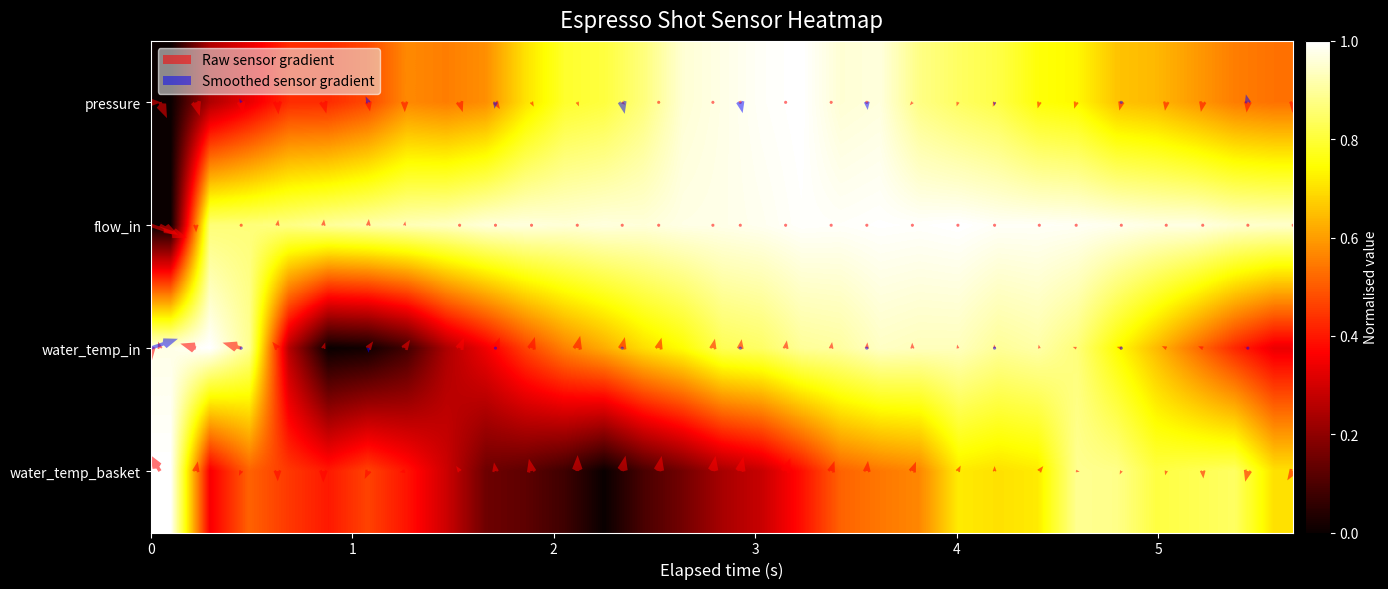

How many values in the flow_in series exceed 0?

28